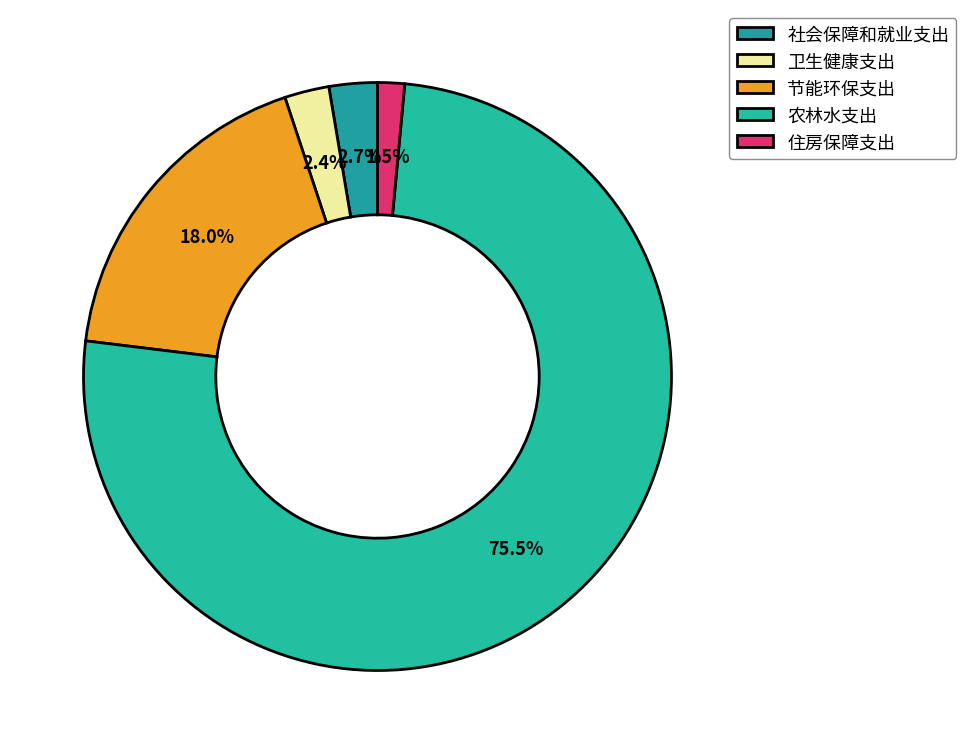

Combined, what portion of the pie is 节能环保支出 and 农林水支出?

93.4%